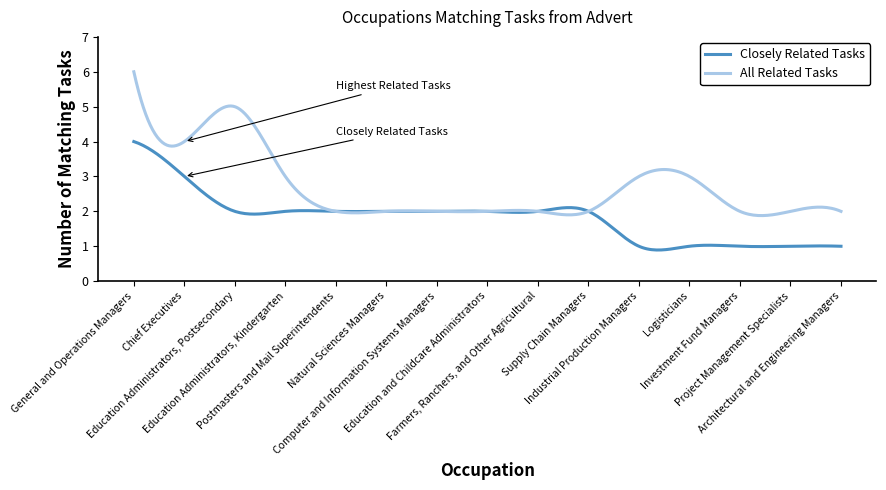

True or false: Closely Related Tasks and All Related Tasks intersect in this chart.

True